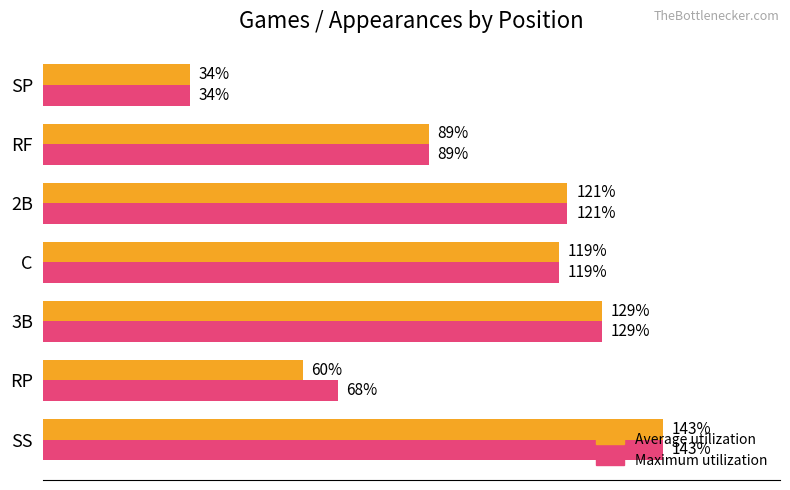

Which category has the highest value in the Average utilization series?

SS